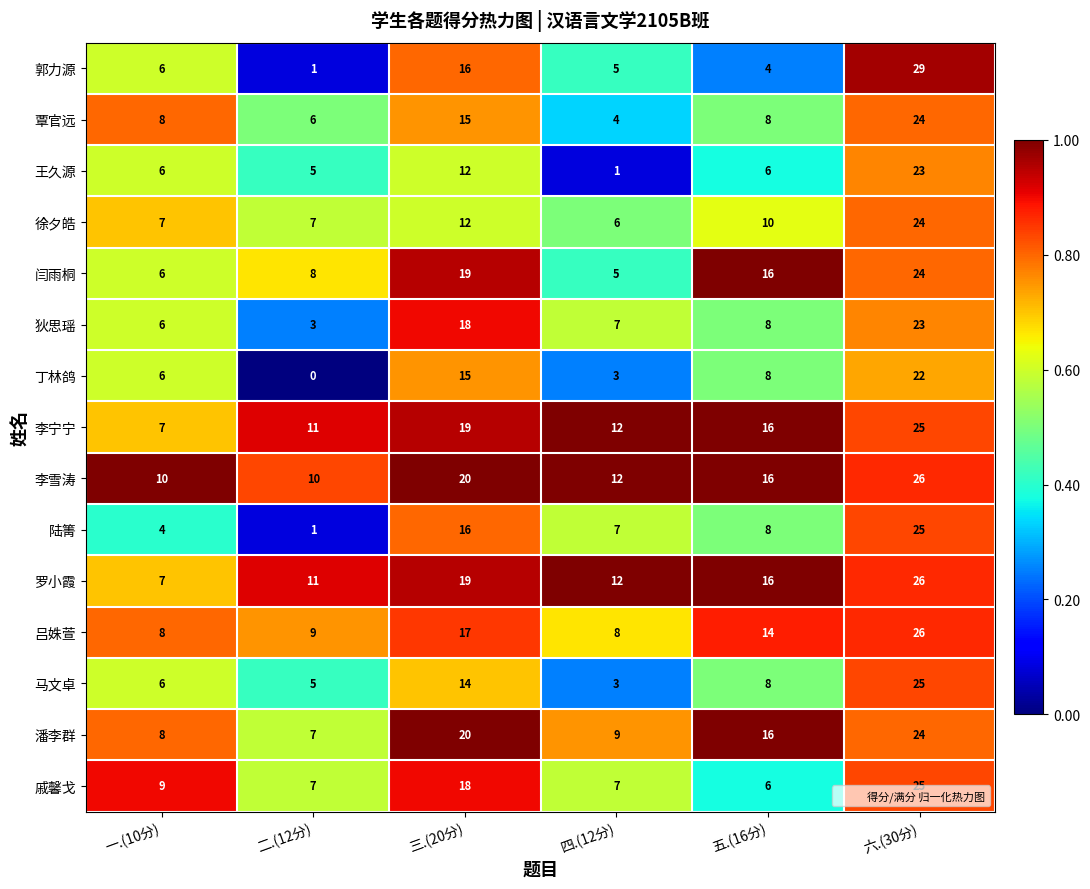

The 徐夕皓 series shows 24 at 六.(30分). True or false?

True